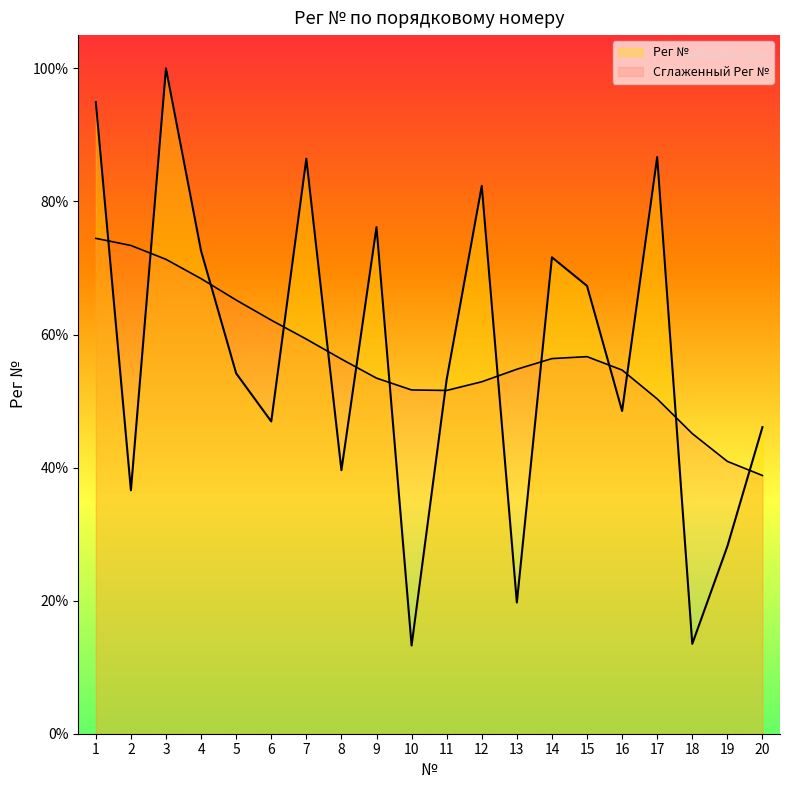

At which category does the chart reach its peak across all series?

3